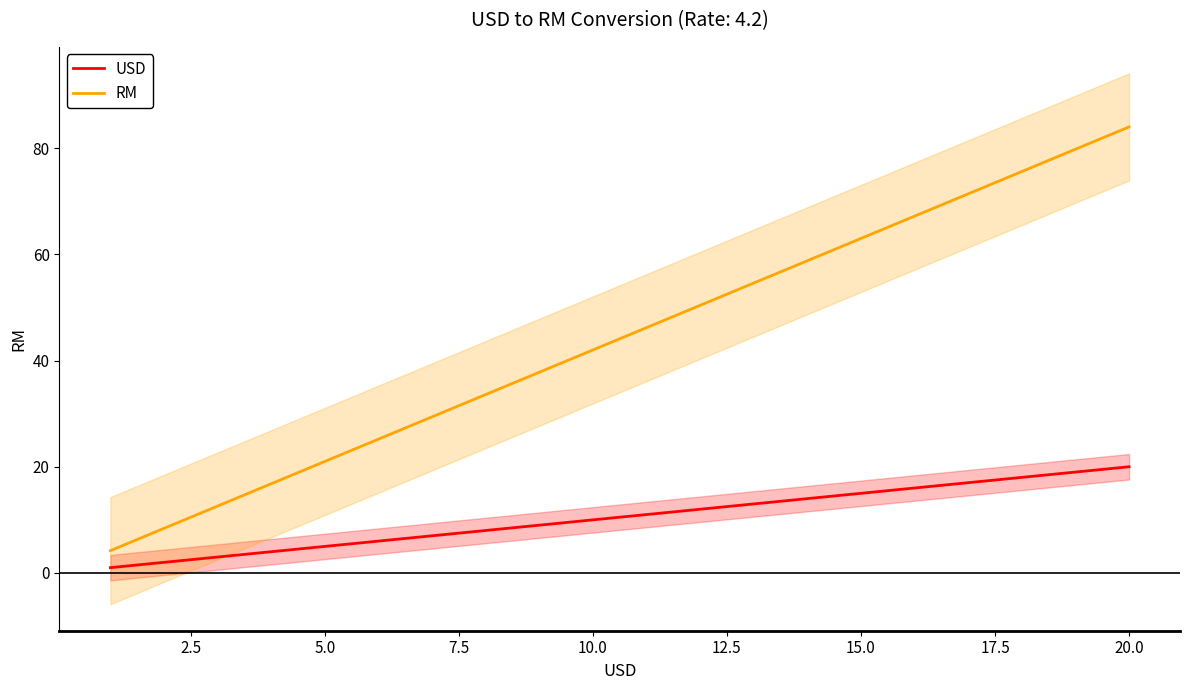

At how many categories does at least one series exceed 76?

2